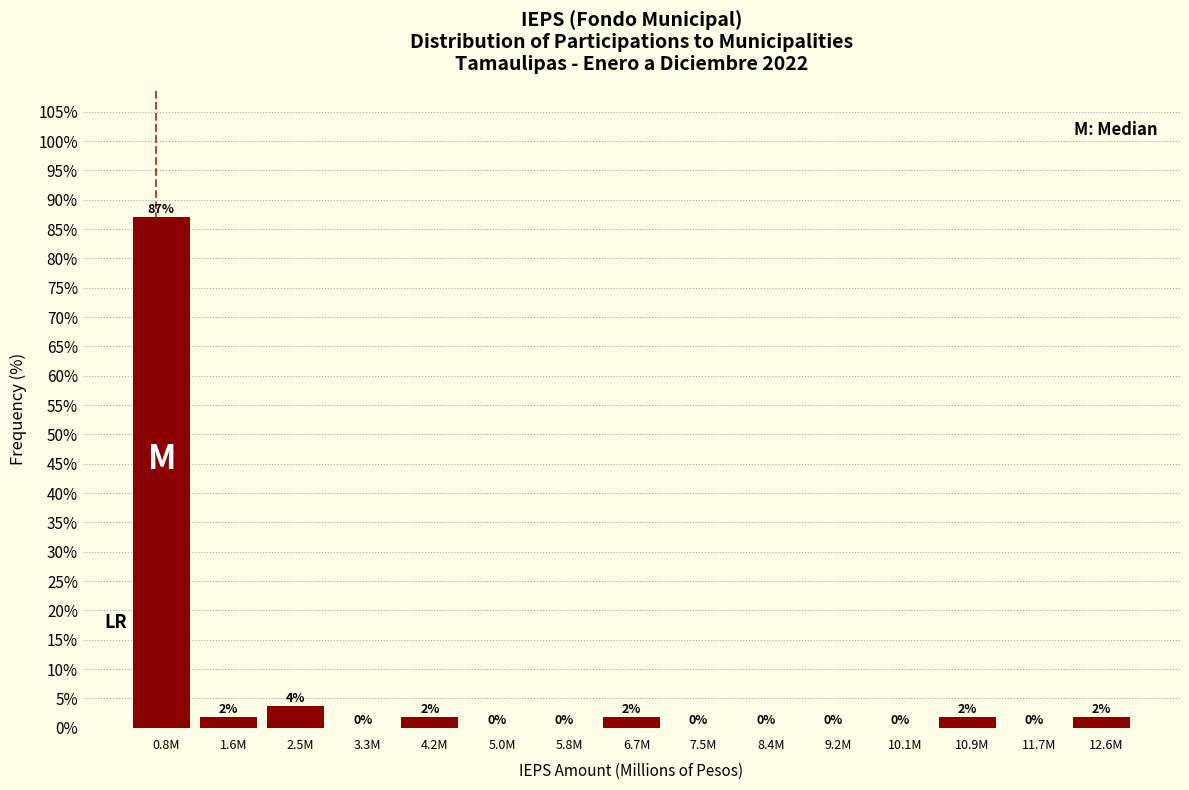

At which label is the value closest to 43?

2.5M